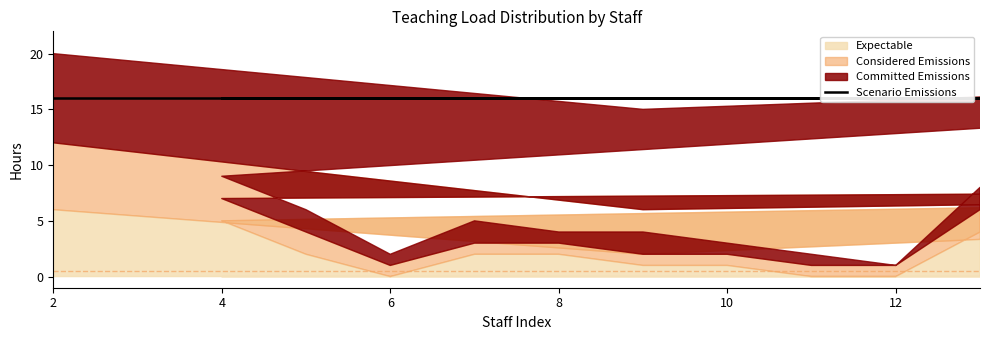

At which label does Expectable first exceed 2?

2